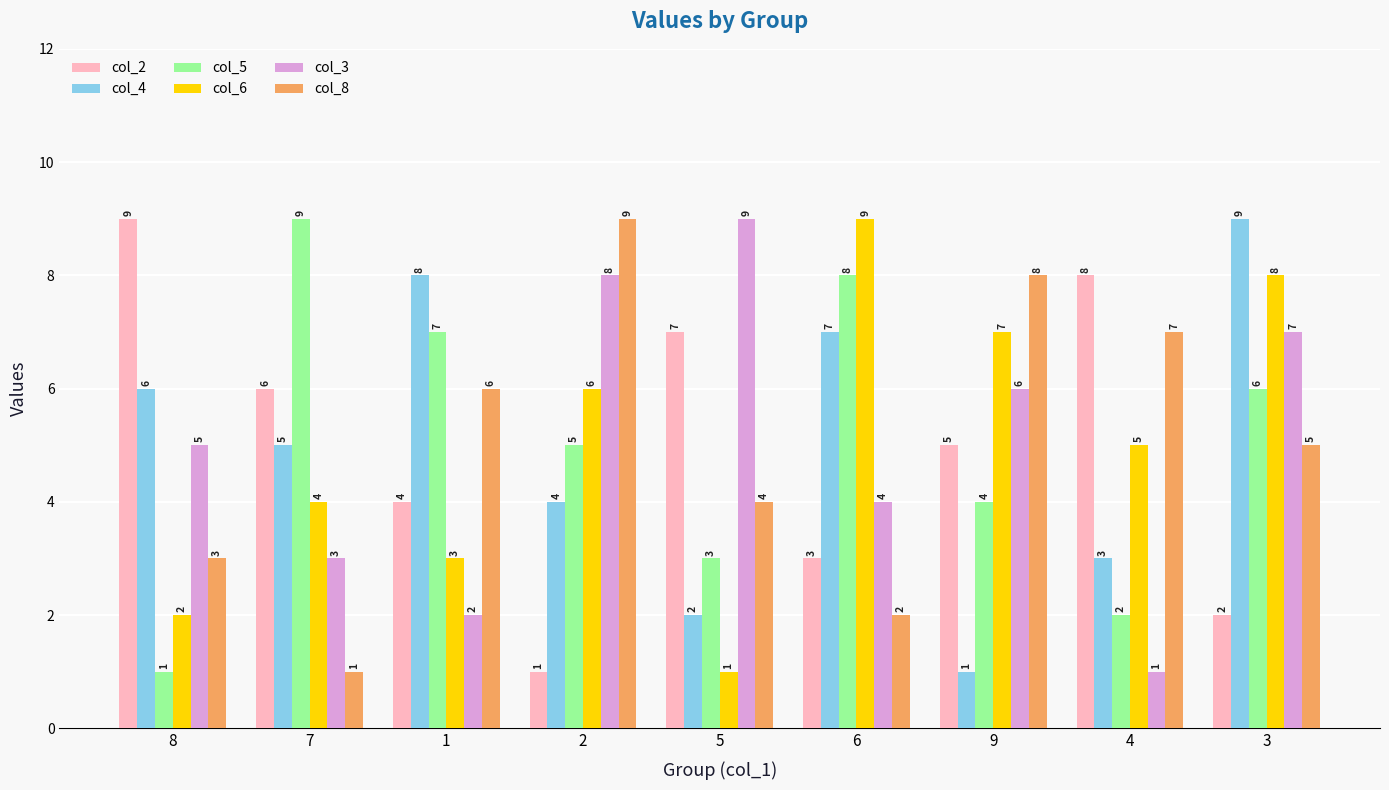

Which category has the highest value in the col_4 series?

3